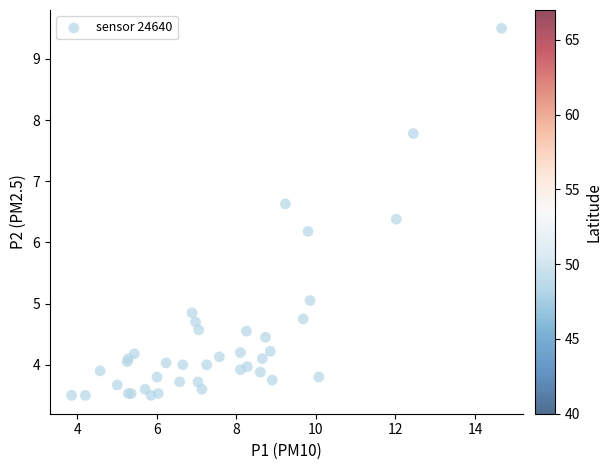

What Y value in the scatter plot is closest to 6?

6.2